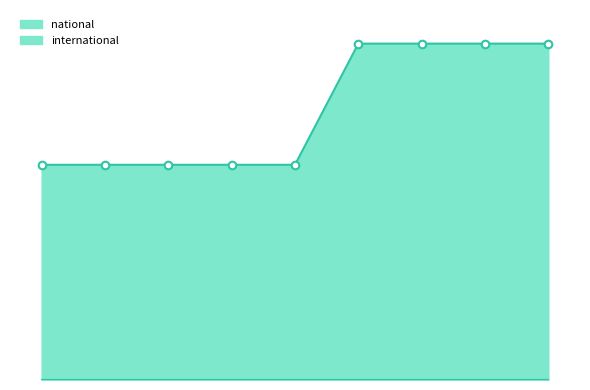

Between 2020-01-01 and 2018-07-11, which is larger?

2020-01-01